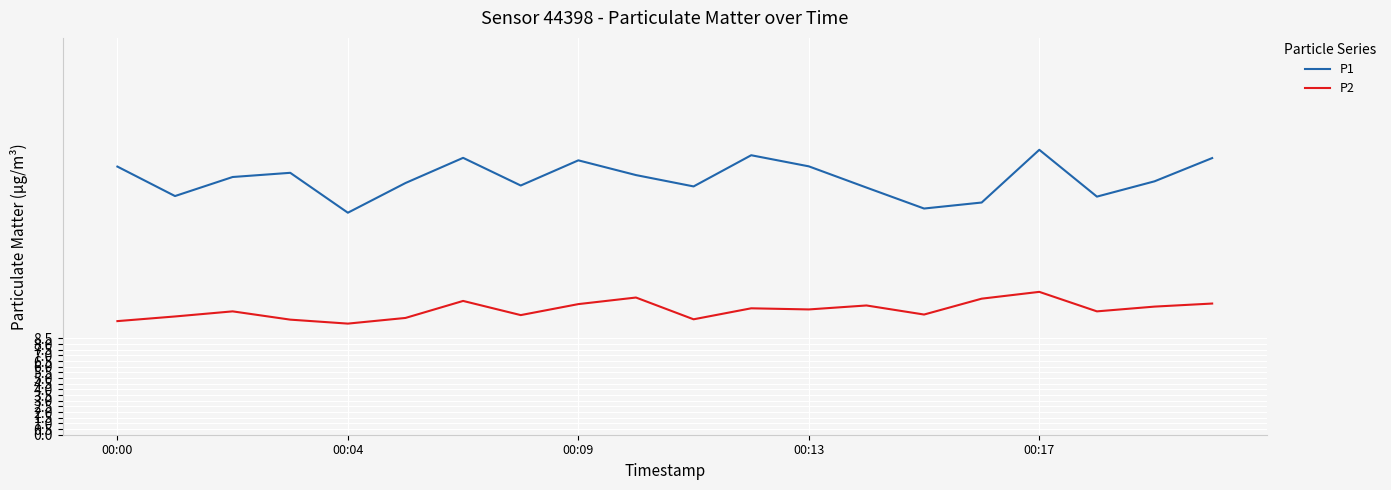

True or false: P2 and P1 intersect in this chart.

False